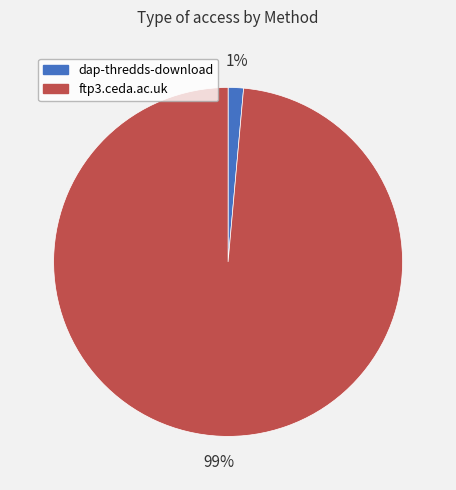

Which slice is the smallest?

dap-thredds-download